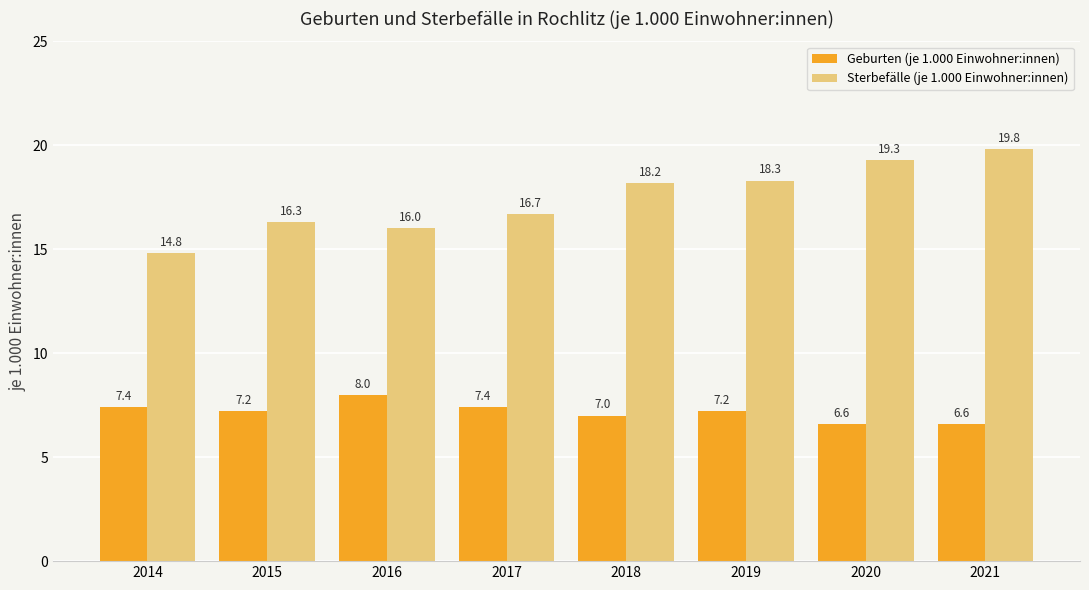

What is the minimum value shown in the chart?

6.6